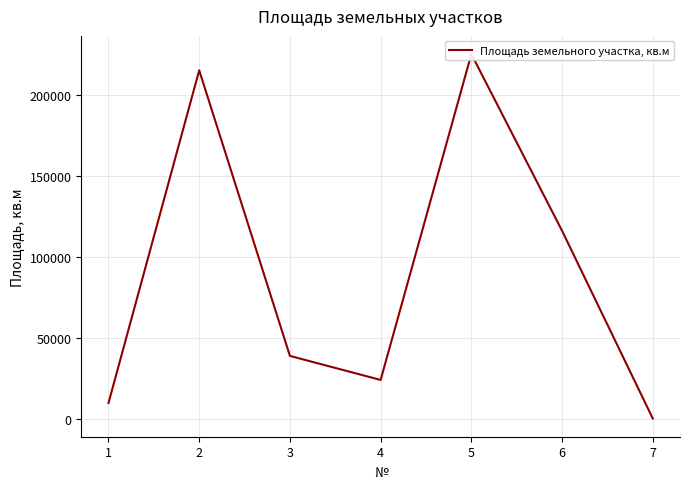

At which category does the data reach its first local valley?

4